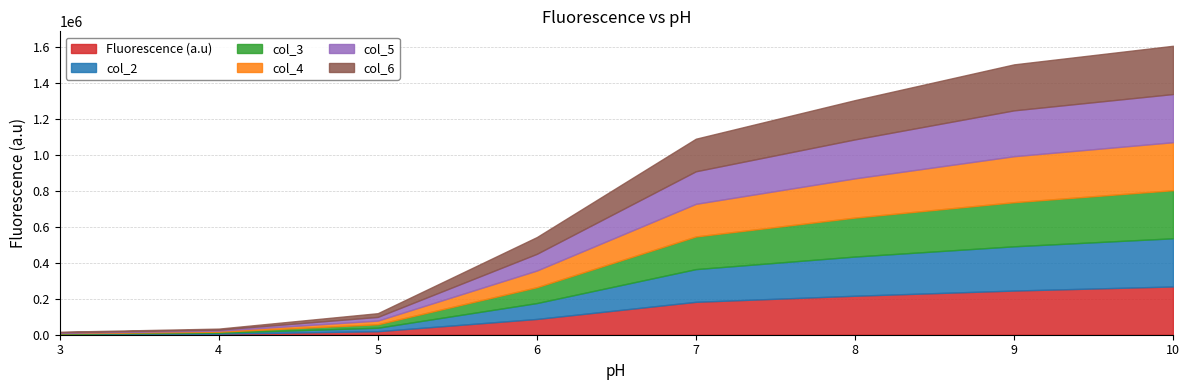

True or false: col_3 and col_5 cross at least once.

True